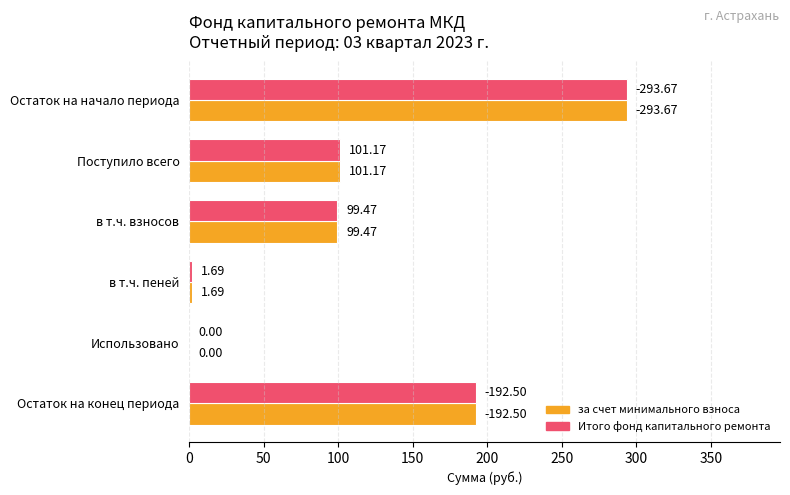

At which label is Итого фонд капитального ремонта closest to 146?

Поступило всего